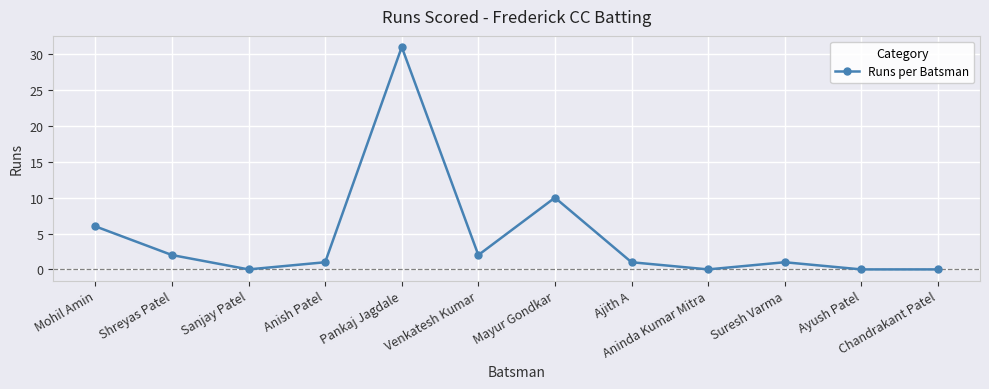

How many lines are shown in the chart?

1